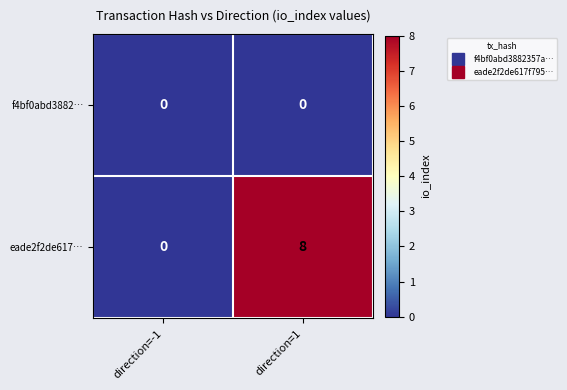

List the series in order of their peak value, highest first.

eade2f2de617…, f4bf0abd3882…